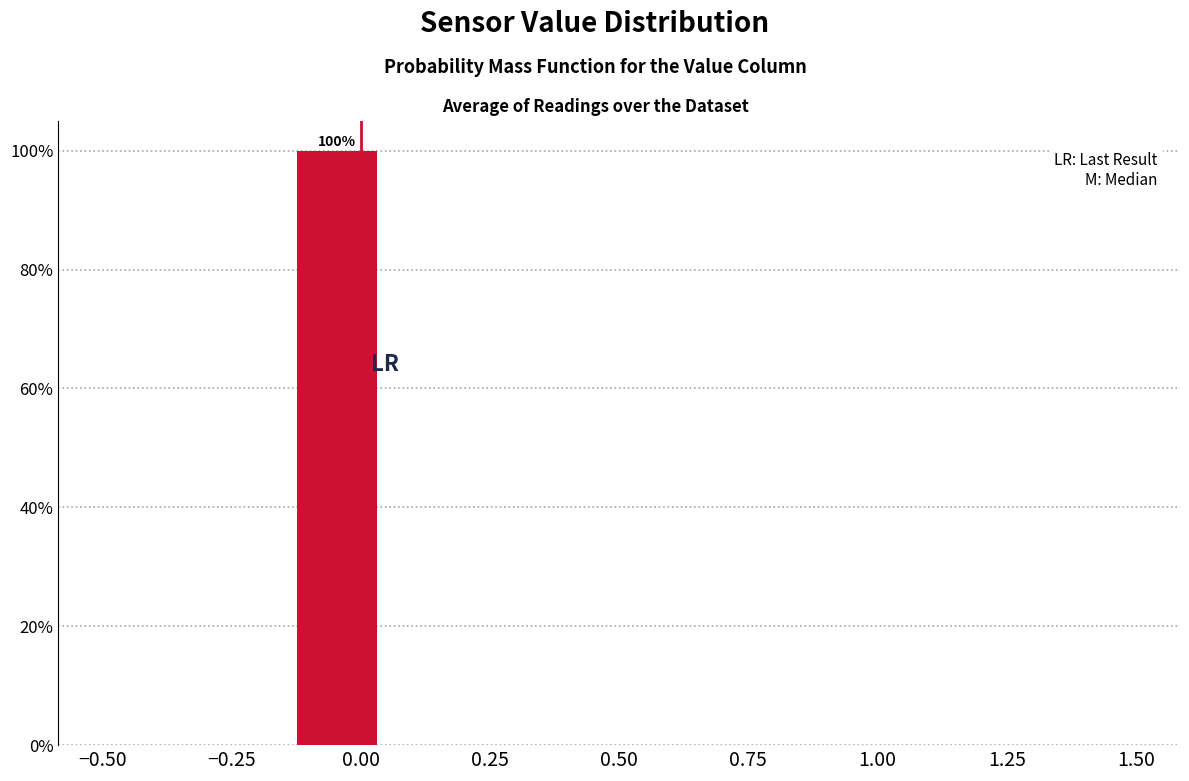

Around what value on the x-axis is the tallest bar? Give the approximate position of its centre, as read against the axis.

-0.05